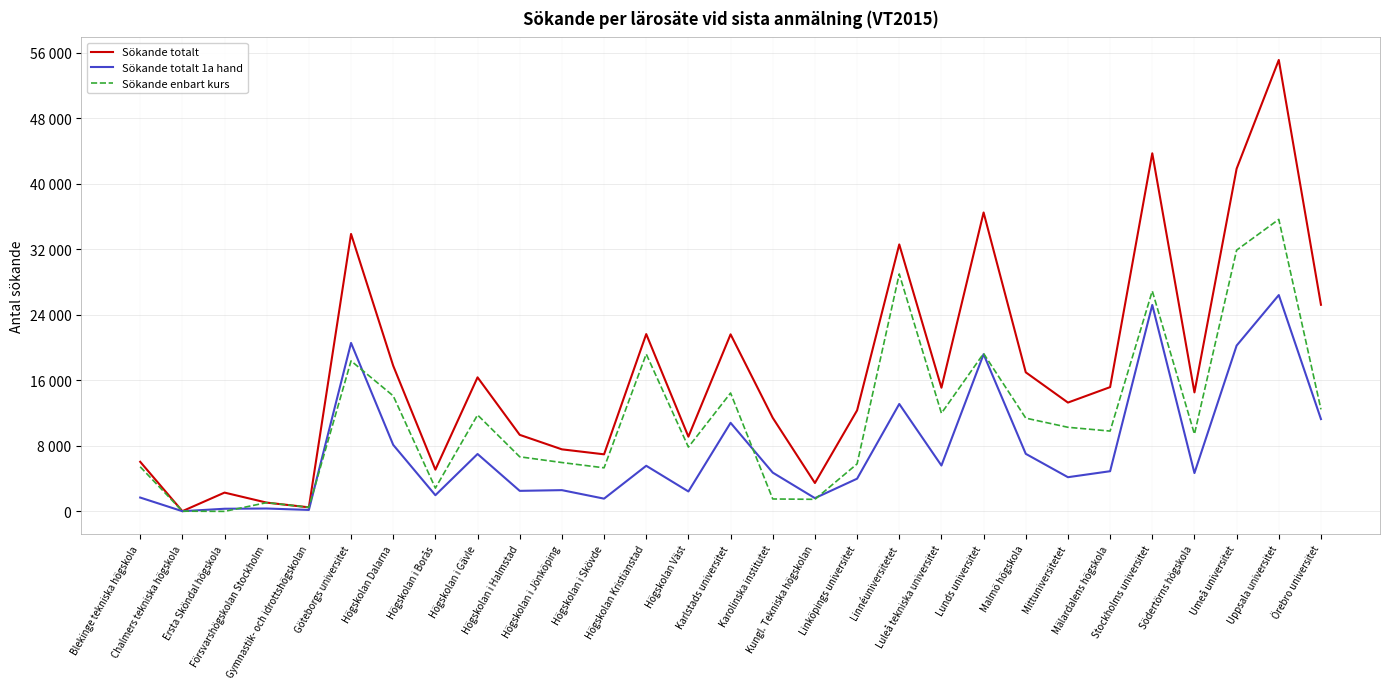

What are all the series names shown in the legend?

Sökande totalt, Sökande totalt 1a hand, Sökande enbart kurs